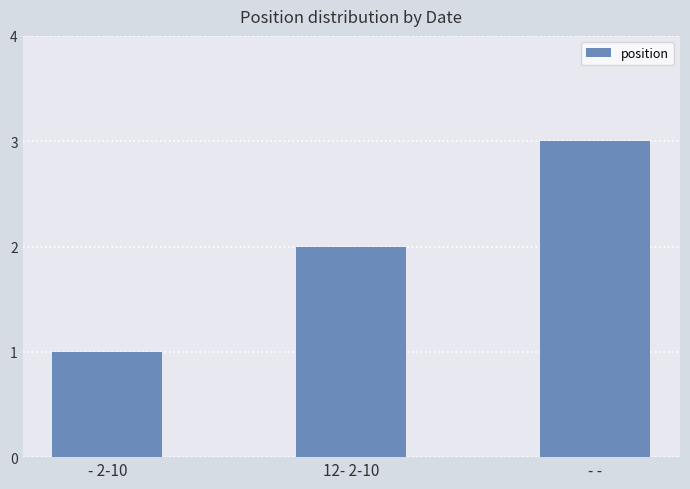

List the labels in order of value, smallest first.

- 2-10, 12- 2-10, - -